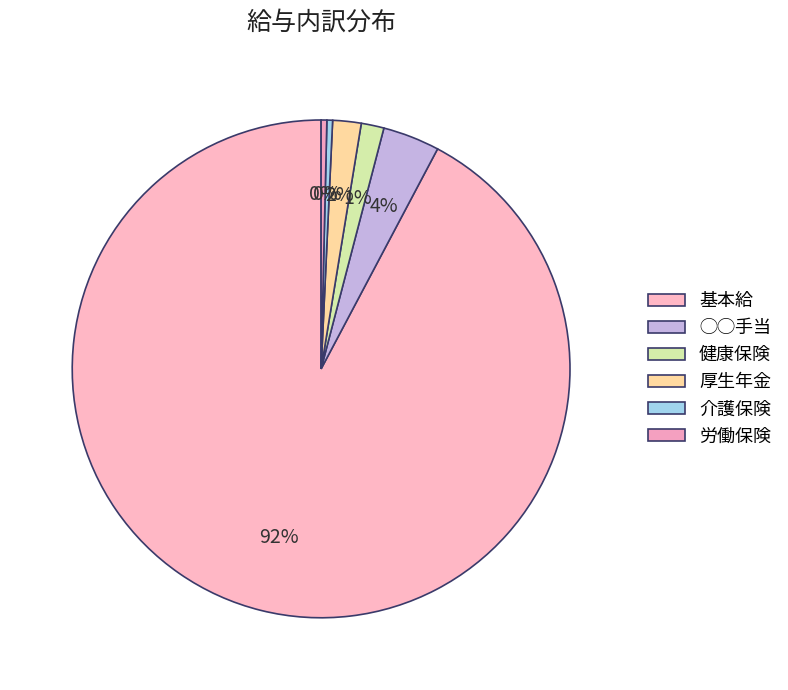

How many slices are in this pie chart?

6